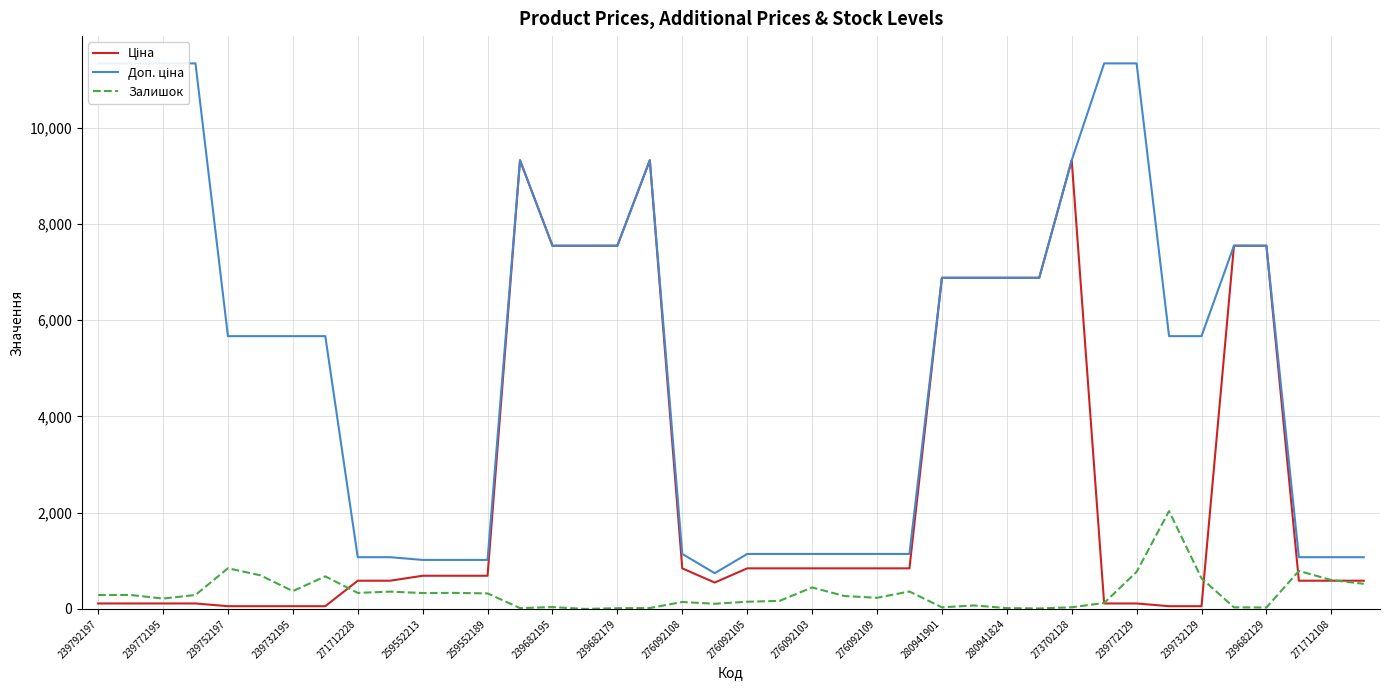

How many lines are shown in the chart?

3